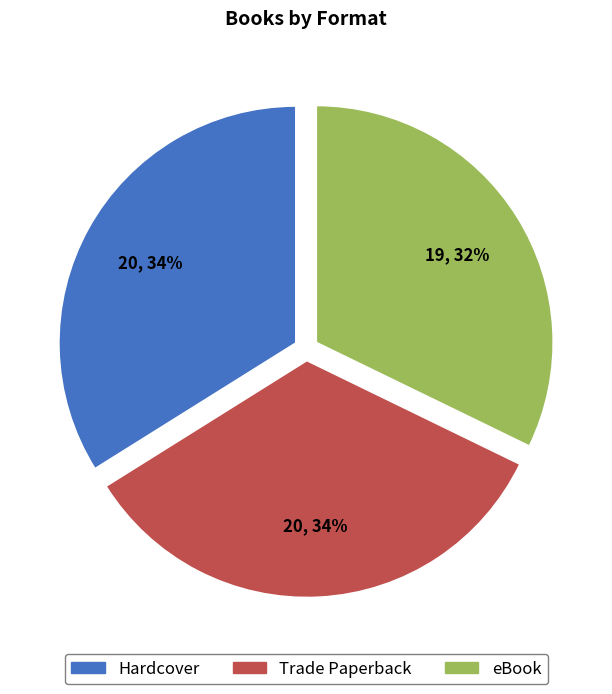

What percentage is the Trade Paperback slice, to the nearest percent?

34%